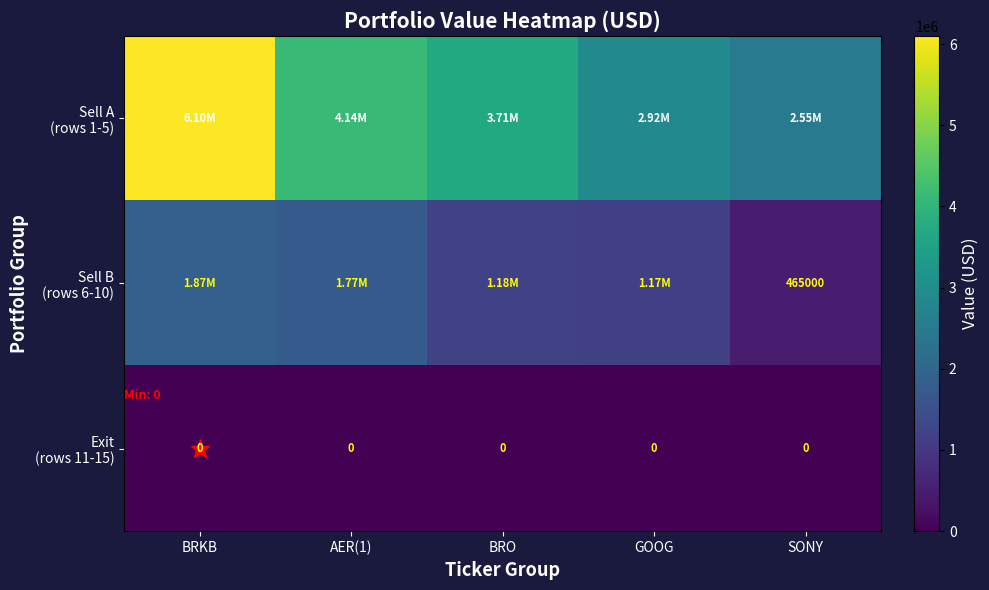

List the series in order of their peak value, lowest first.

Exit (rows 11-15), Sell B (rows 6-10), Sell A (rows 1-5)